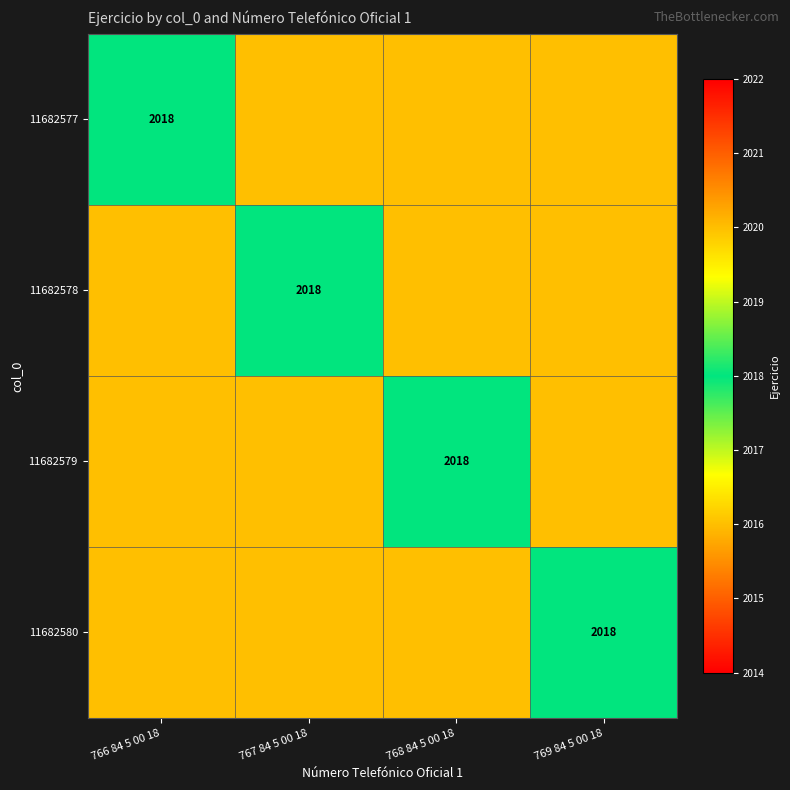

What is the total value across all series at 766 84 5 00 18?

8066